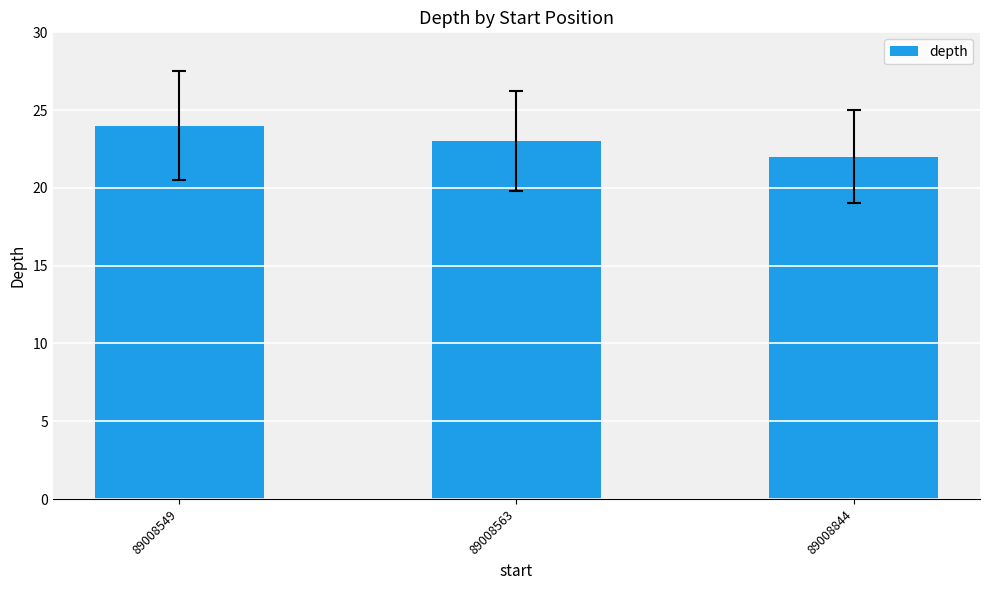

Where does the data first go above 23?

89008549